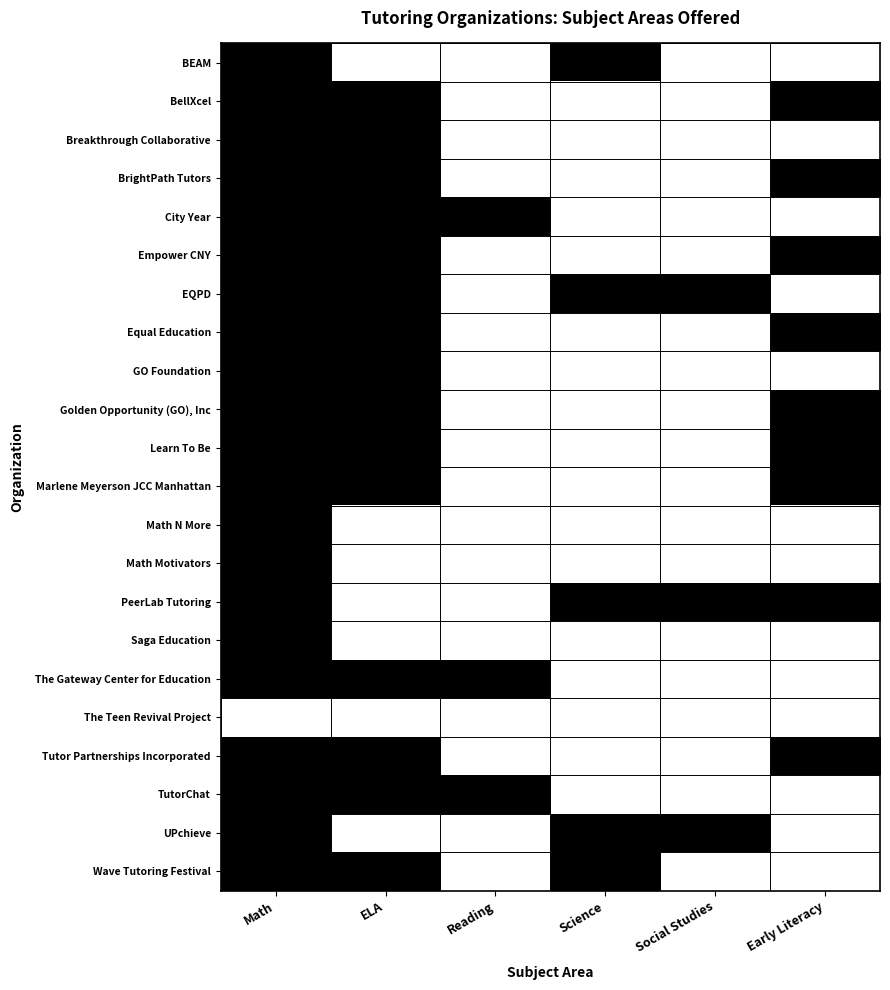

At how many categories does at least one series exceed 0?

6